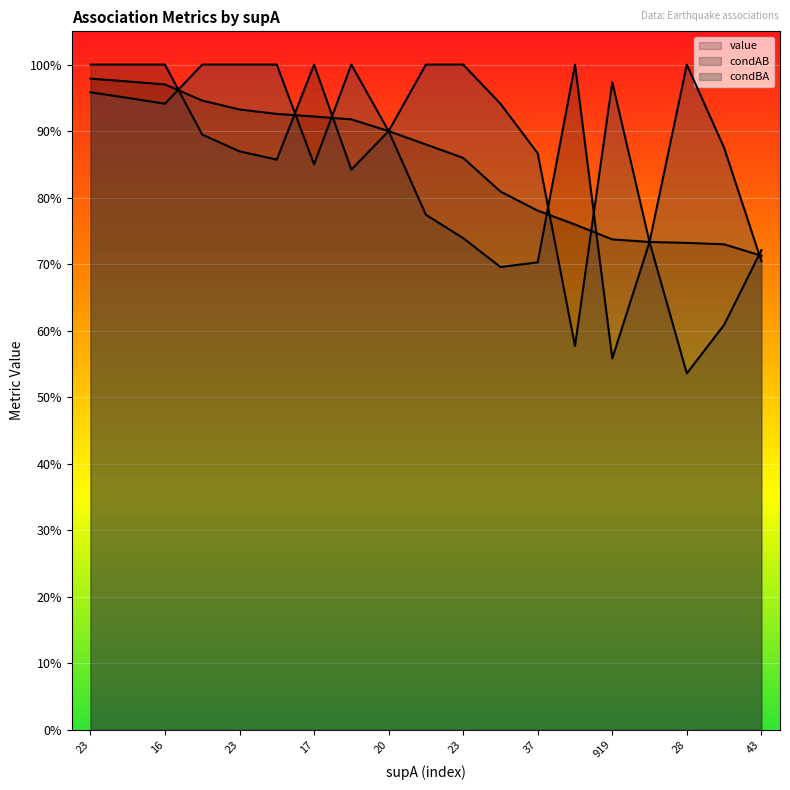

List the series in order of their peak value, highest first.

condAB, condBA, value